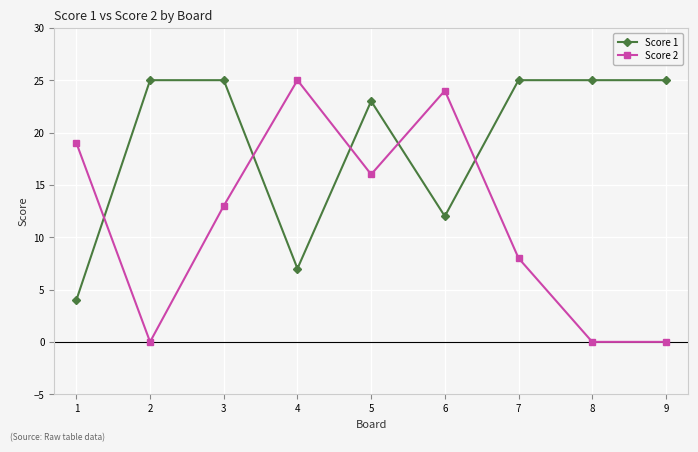

Rank the series at 3 from lowest to highest value.

Score 2, Score 1